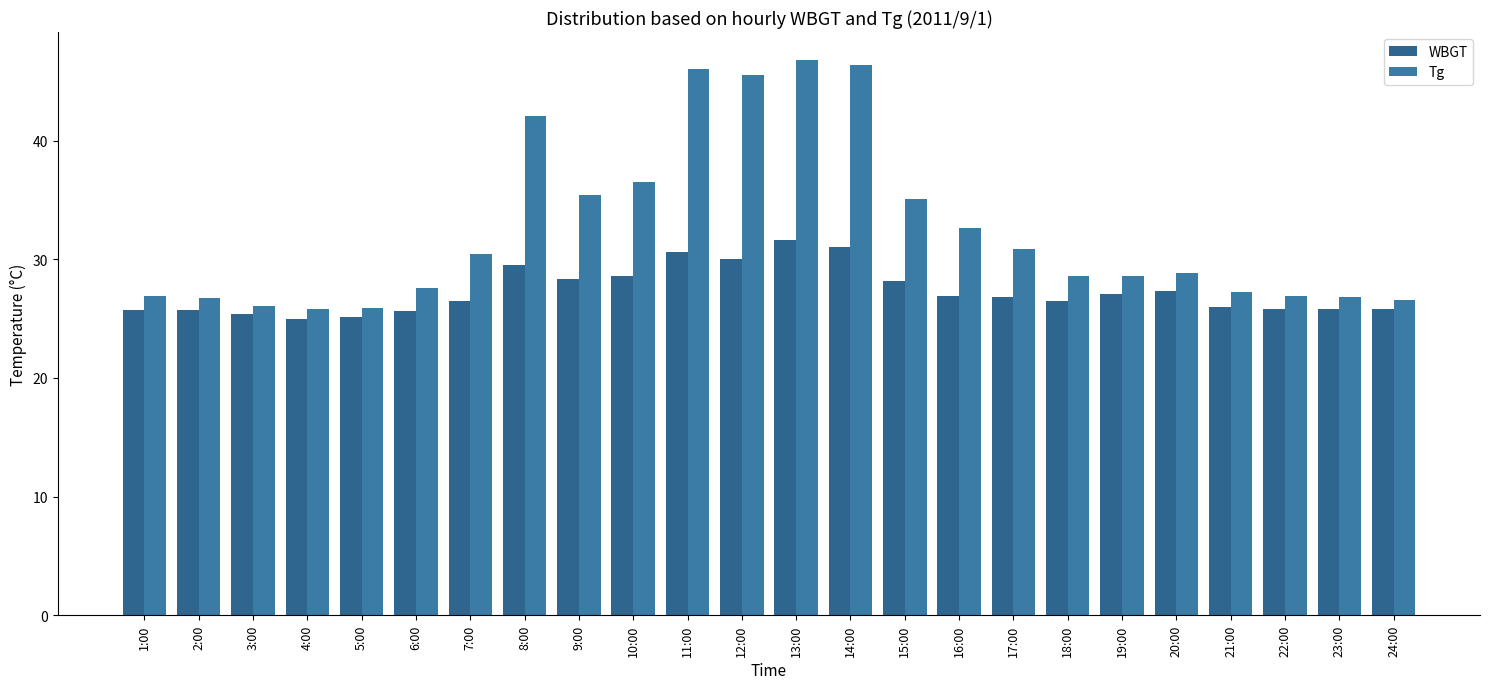

How many distinct data groups are displayed?

2